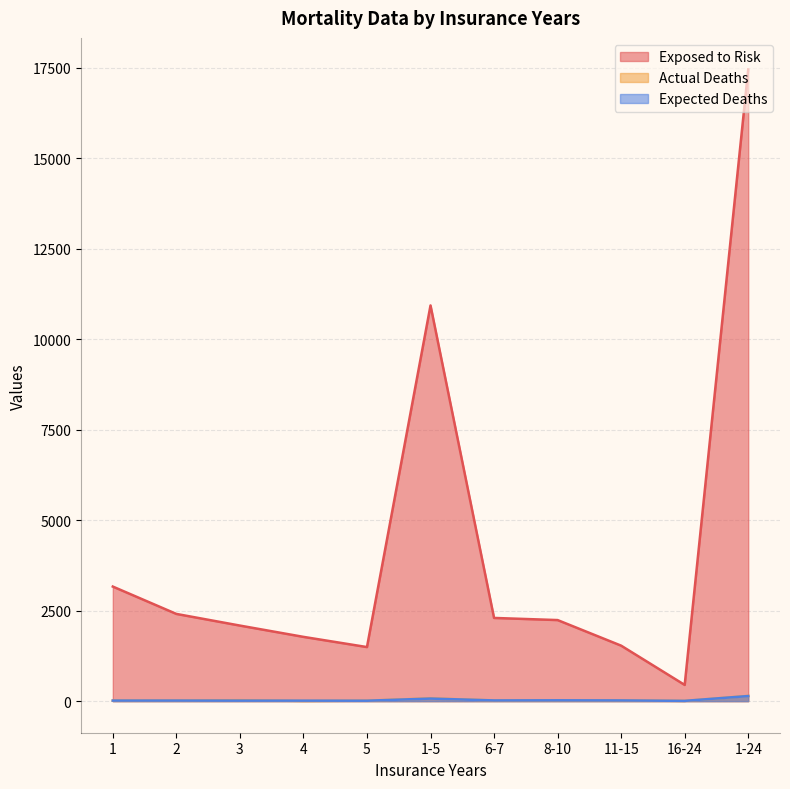

The Exposed to Risk series shows 3166.0 at 1. True or false?

True